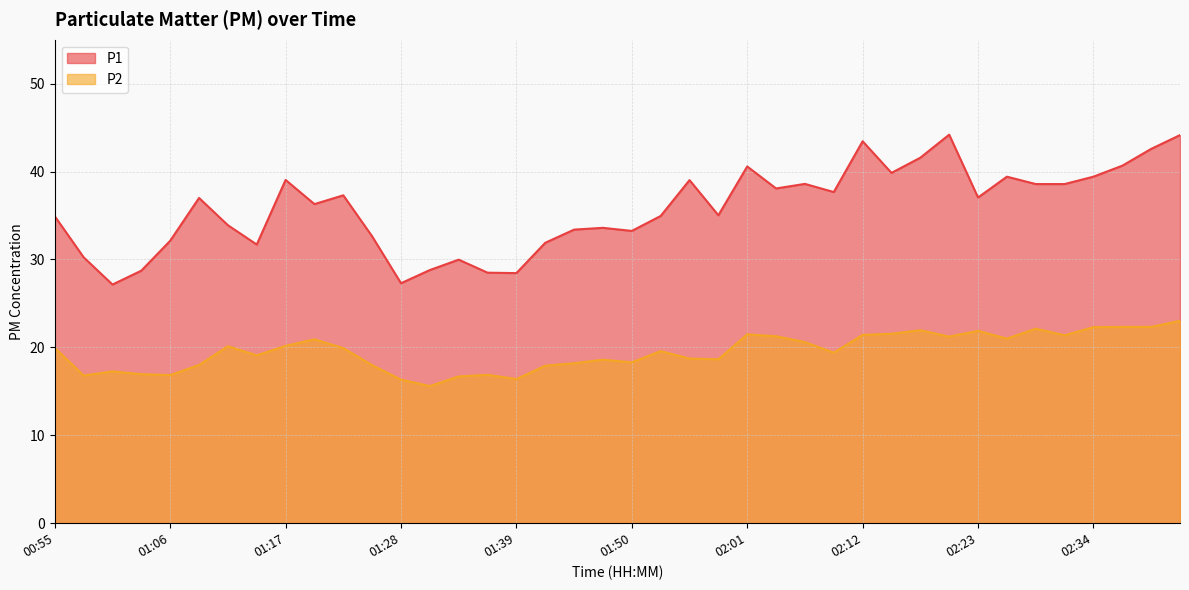

True or false: P1 and P2 intersect in this chart.

False